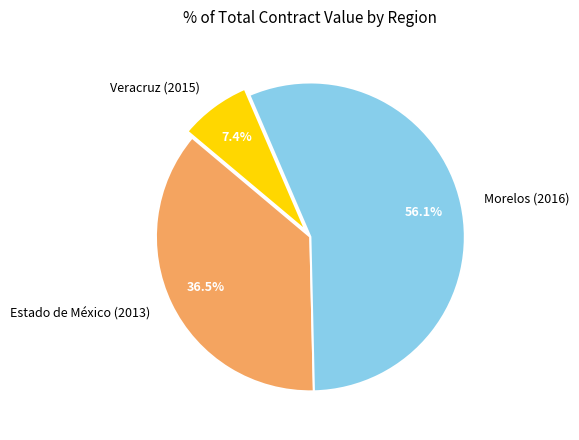

Between Veracruz (2015) and Estado de México (2013), which is larger?

Estado de México (2013)